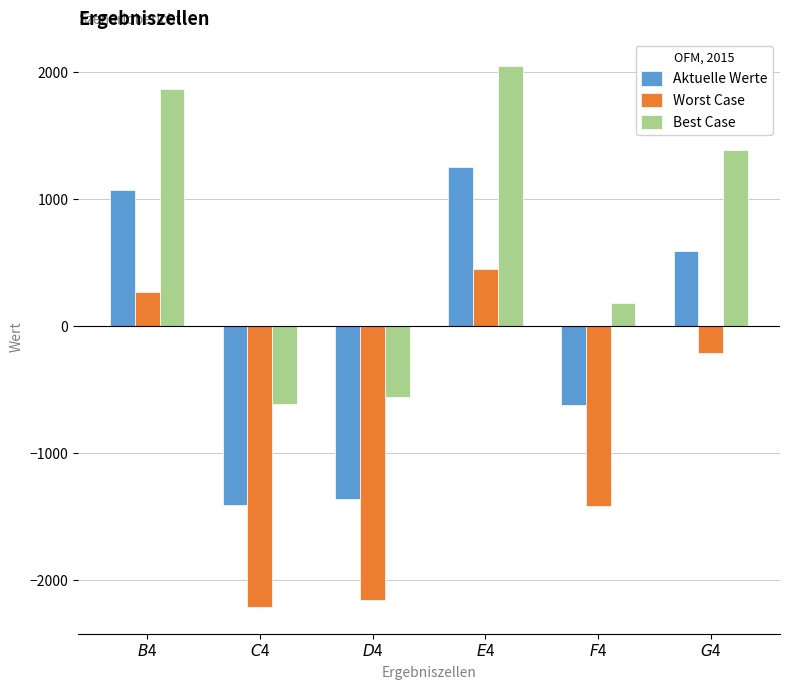

Reading right to left, extract all data points from this chart.

Aktuelle Werte: $G$4=590	$F$4=-620	$E$4=1250	$D$4=-1360	$C$4=-1410	$B$4=1070
Worst Case: $G$4=-210	$F$4=-1420	$E$4=450	$D$4=-2160	$C$4=-2210	$B$4=270
Best Case: $G$4=1390	$F$4=180	$E$4=2050	$D$4=-560	$C$4=-610	$B$4=1870